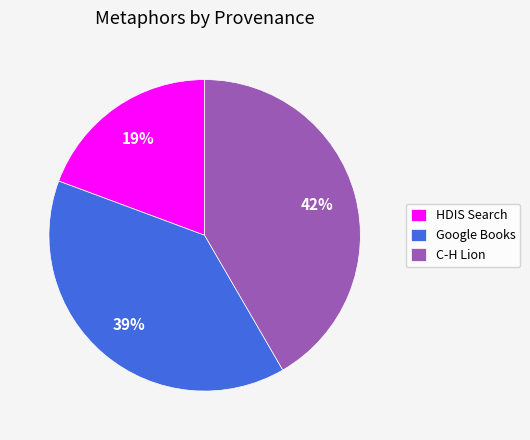

What is the largest slice in the pie chart?

C-H Lion